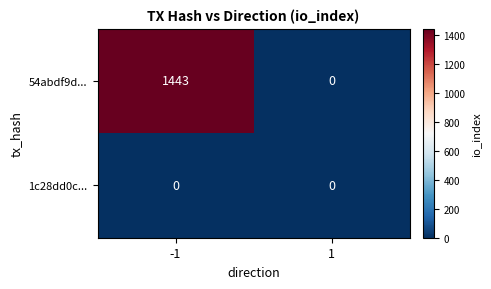

At how many categories does at least one series exceed 515?

1